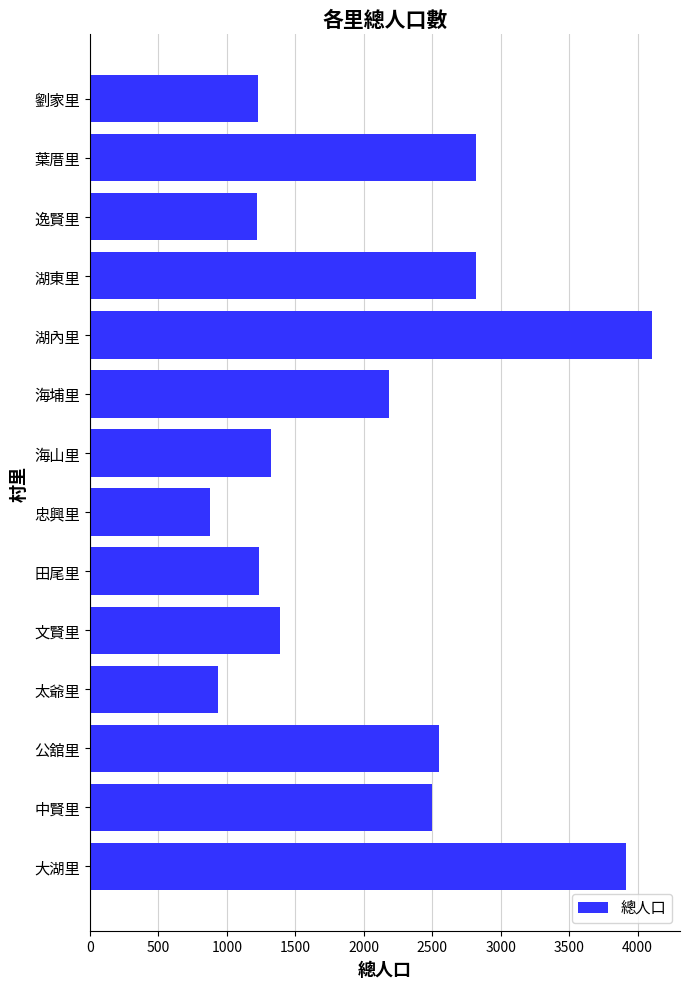

What is the smallest value displayed?

873